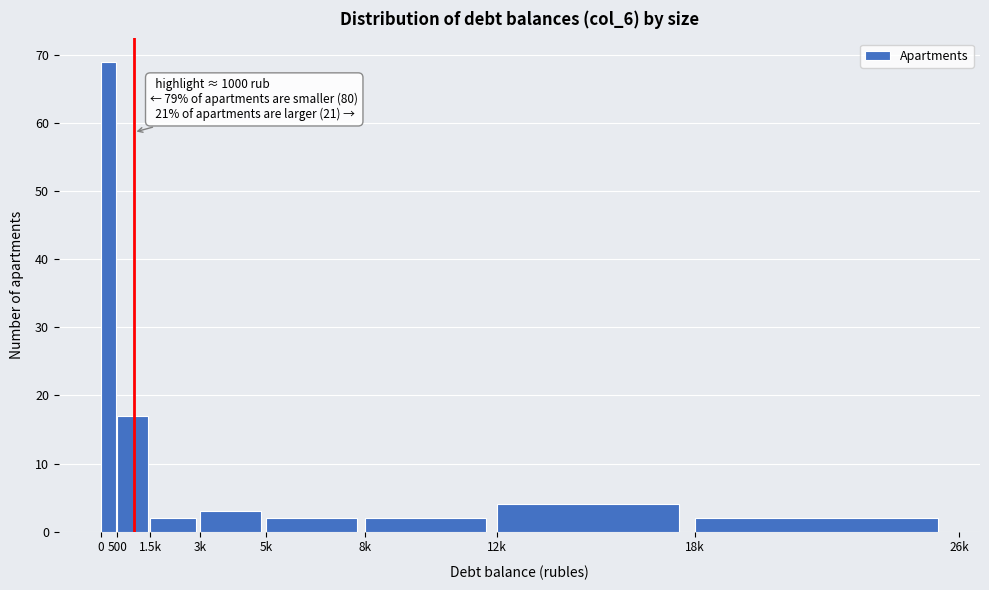

Reading right to left, what are all the values shown in this chart?

18k=2	12k=4	8k=2	5k=2	3k=3	1.5k=2	500=17	0=69